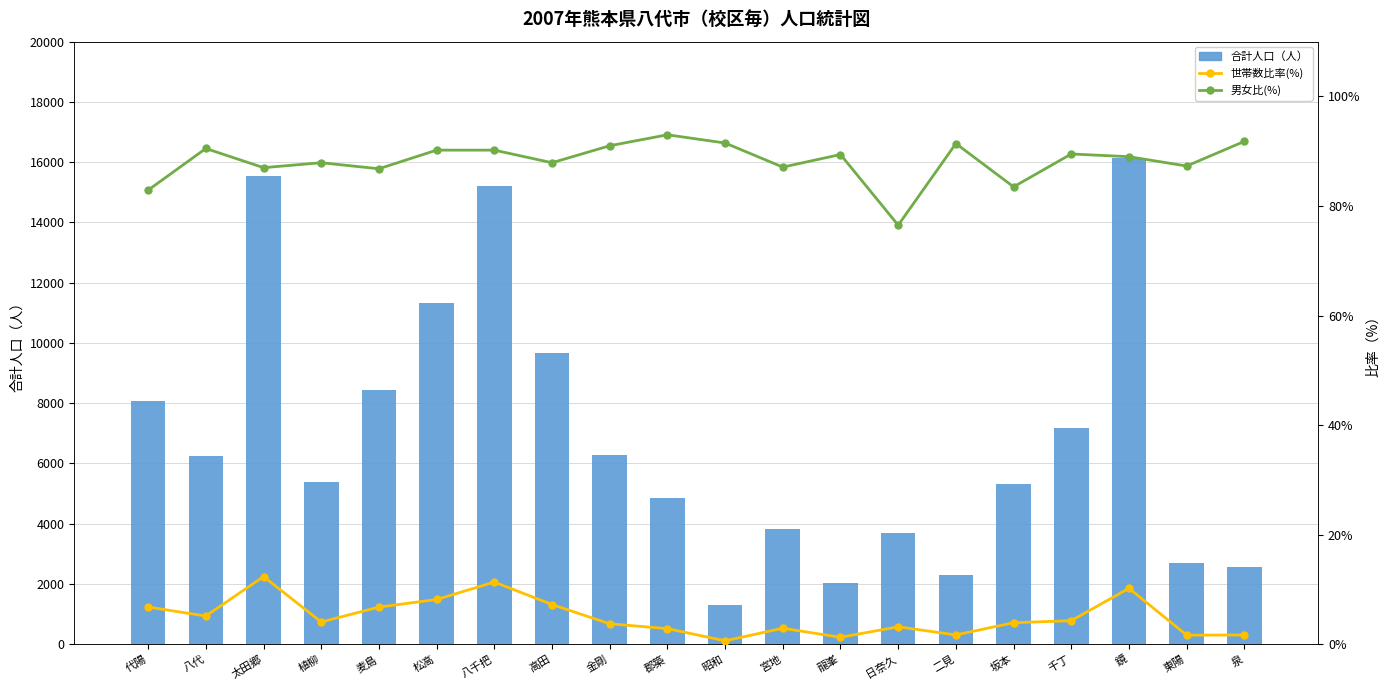

At how many categories does at least one series exceed 9781?

4